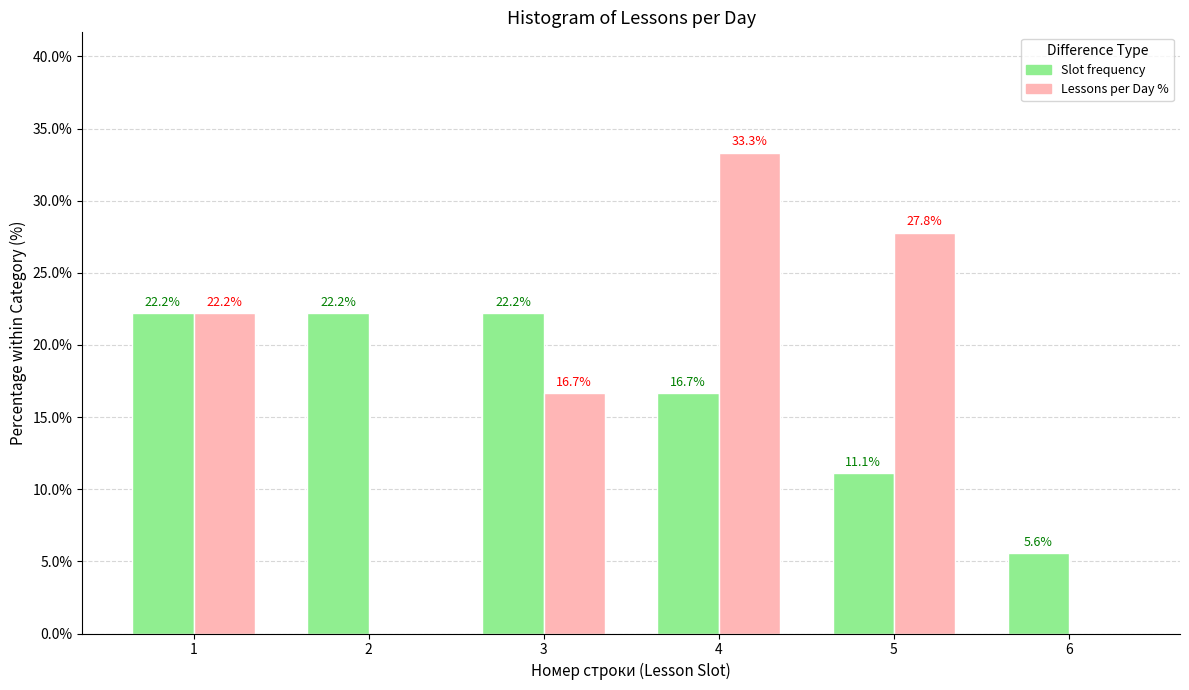

Which category has the highest value across all series?

4